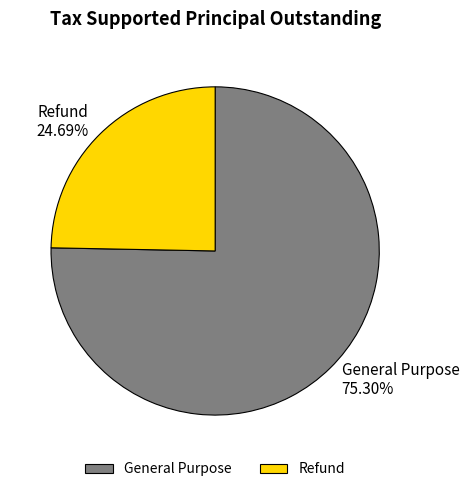

To the nearest percent, what percentage of the pie is Refund?

25%